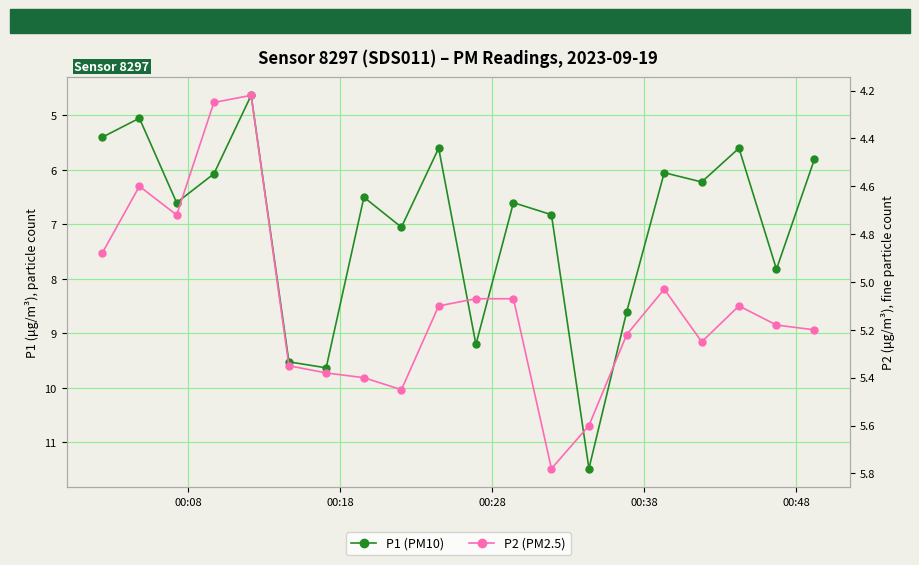

List the series in order of their peak value, highest first.

P1 (PM10), P2 (PM2.5)